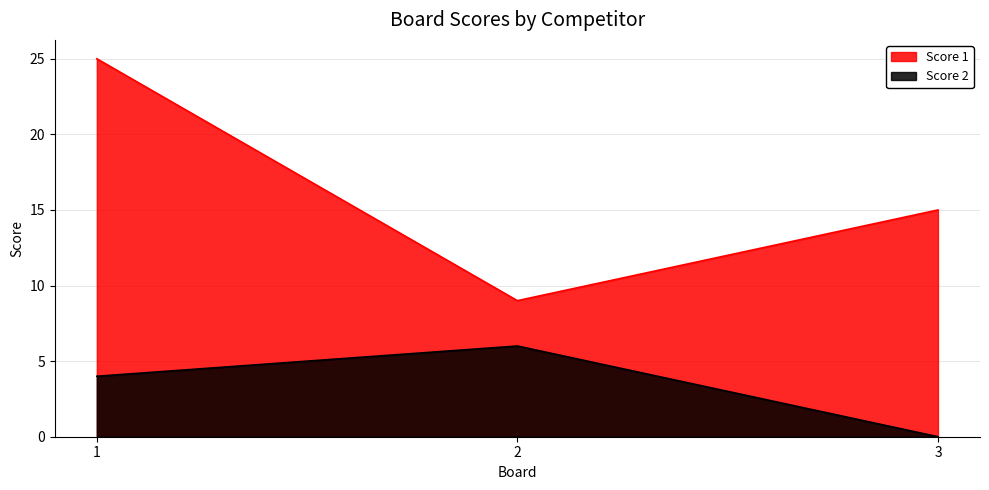

The value of Score 2 at 1 is 6. True or false?

False